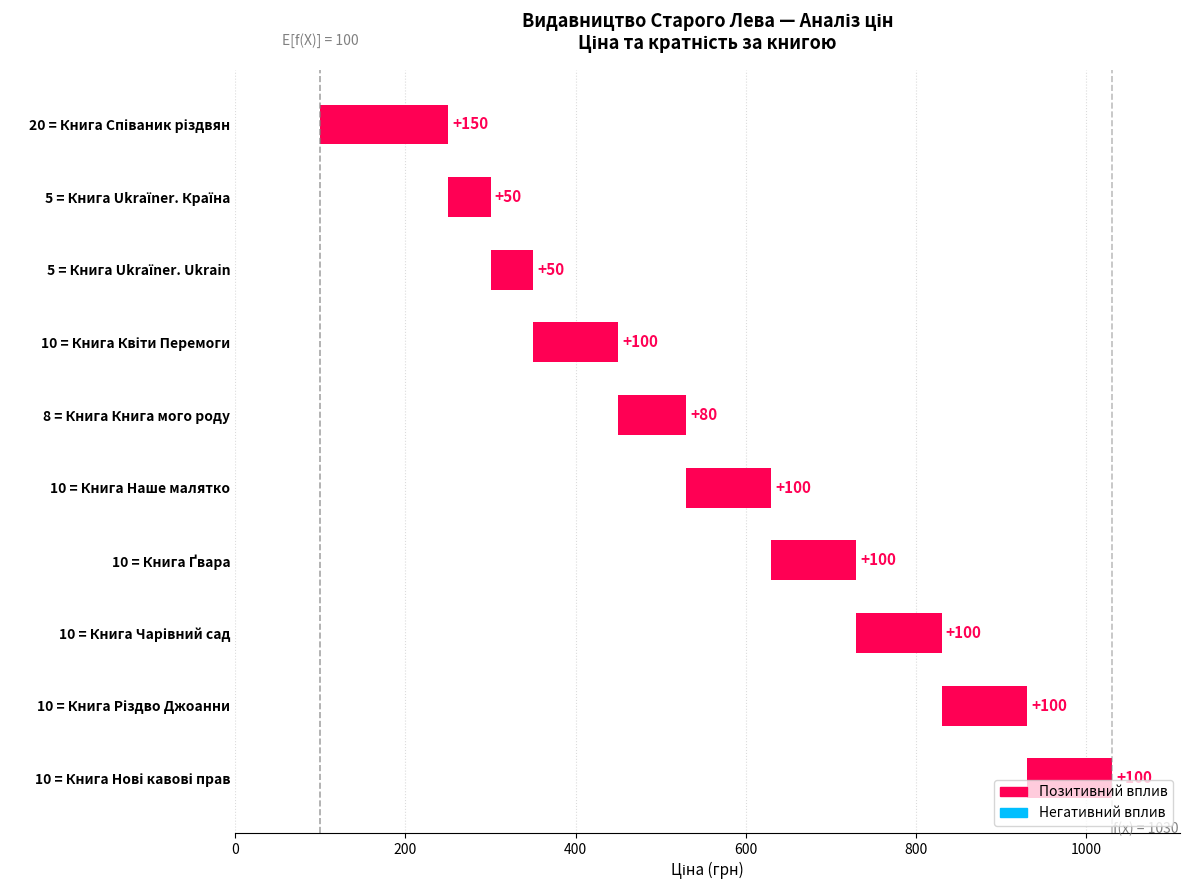

What is the difference between the maximum and second lowest values?

100